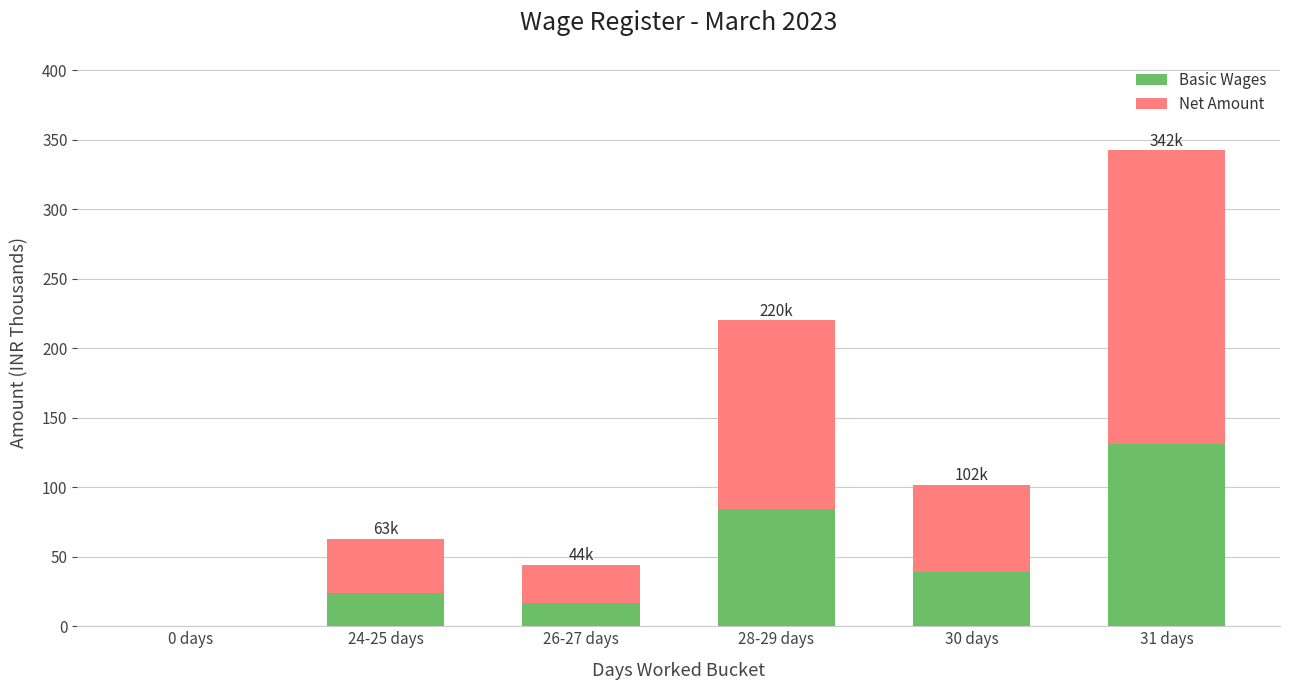

What is the total value across all series at 31 days?

342.3